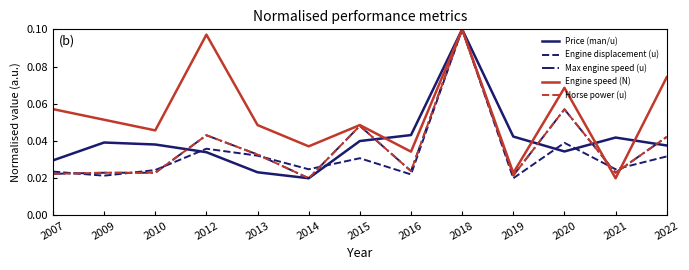

Is this an area chart (filled region under the line)?

No